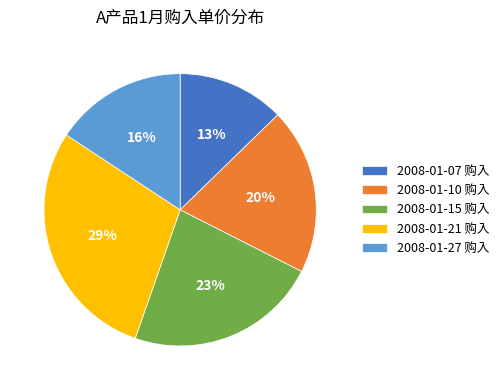

What percentage is the 2008-01-15 购入 slice, to the nearest percent?

23%